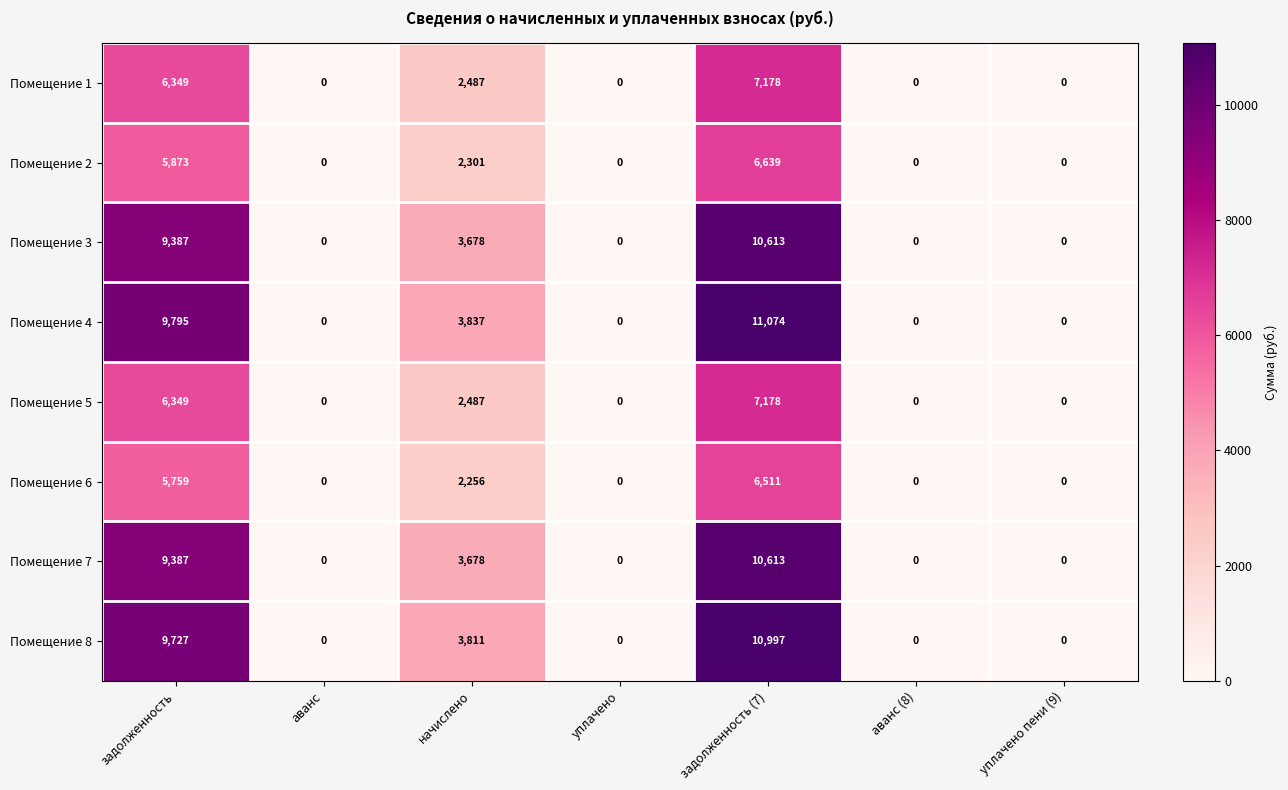

Where is Помещение 3 nearest to the value 5306?

начислено